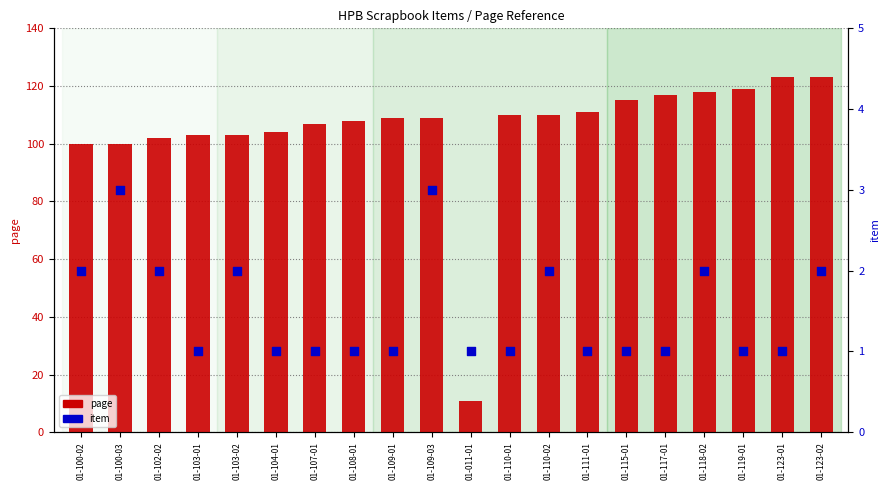

What is the total value across all series at 01-011-01?

12